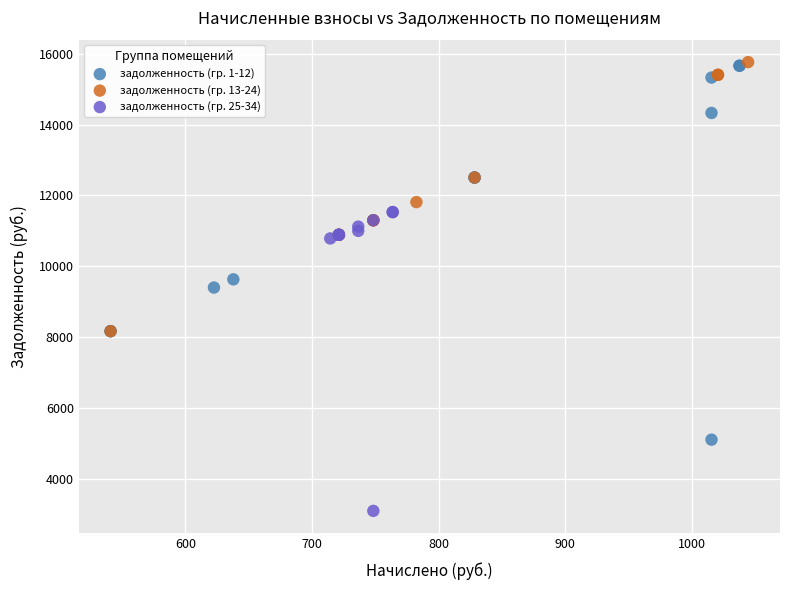

Which series contains the lowest Y value?

задолженность (гр. 25-34)